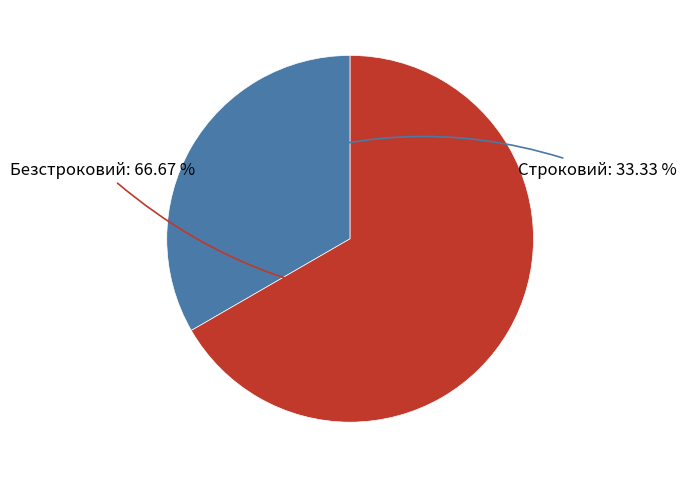

Does any single category account for the majority?

Yes